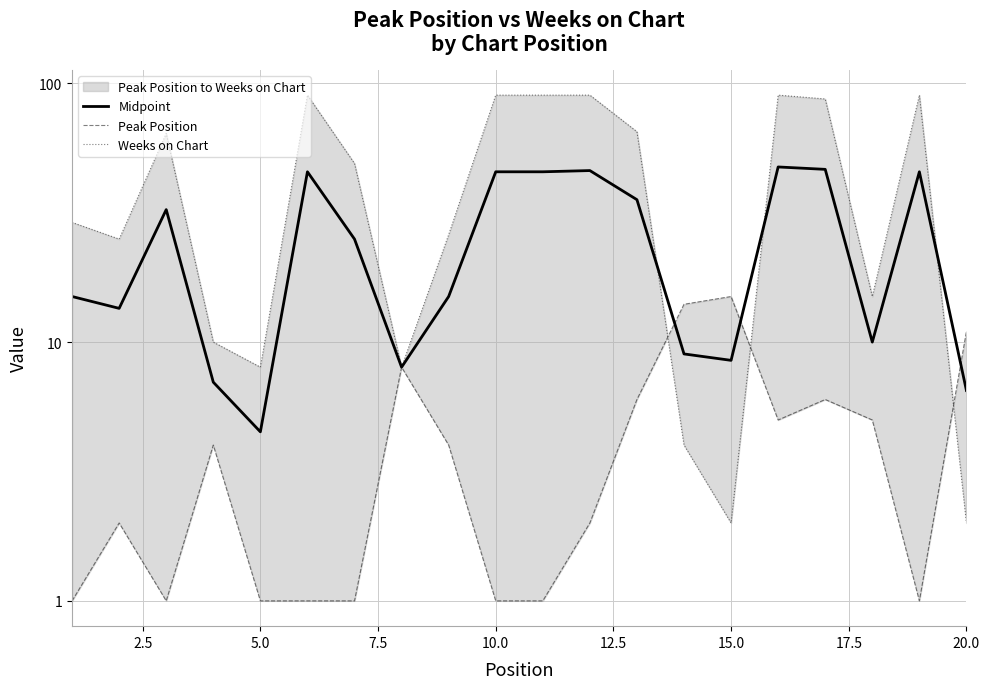

Which has a higher value, 20.0 or 10.0?

10.0